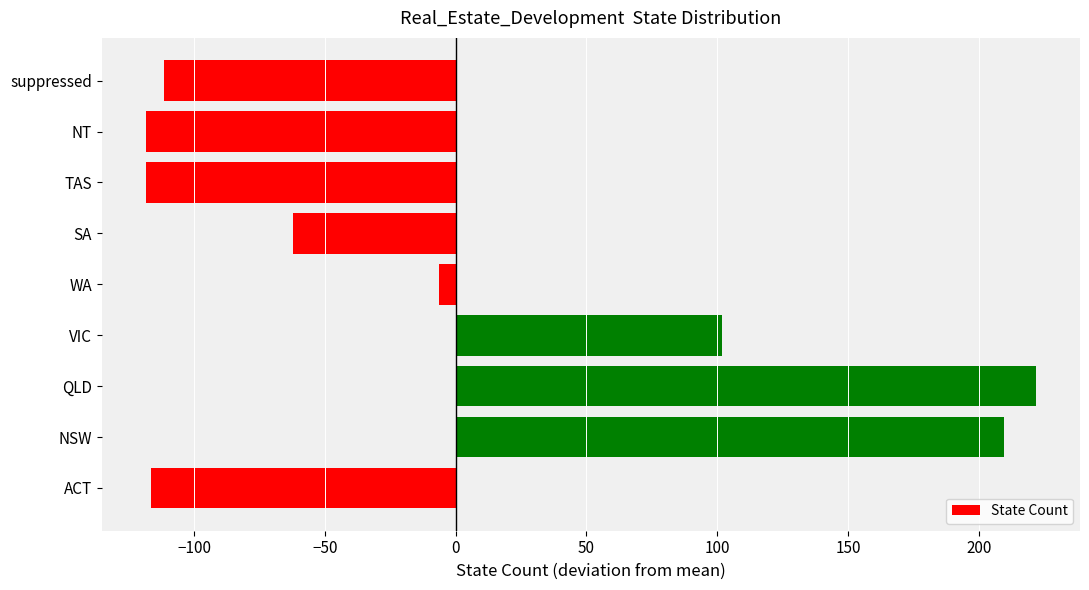

What is the difference between the maximum and minimum values?

340.0